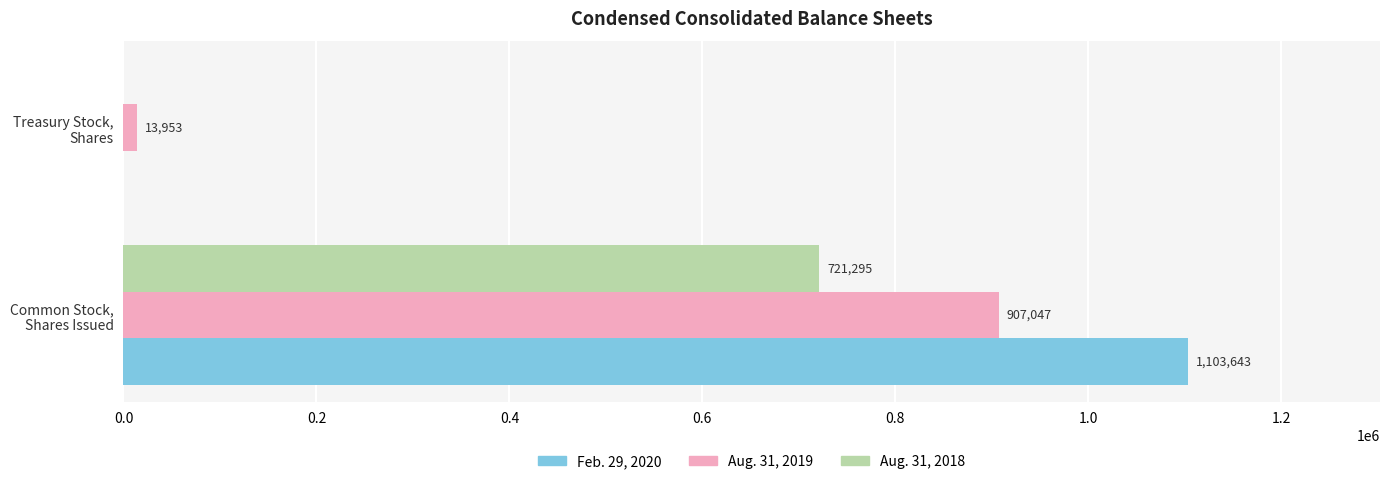

What is the maximum value for Aug. 31, 2018?

721295